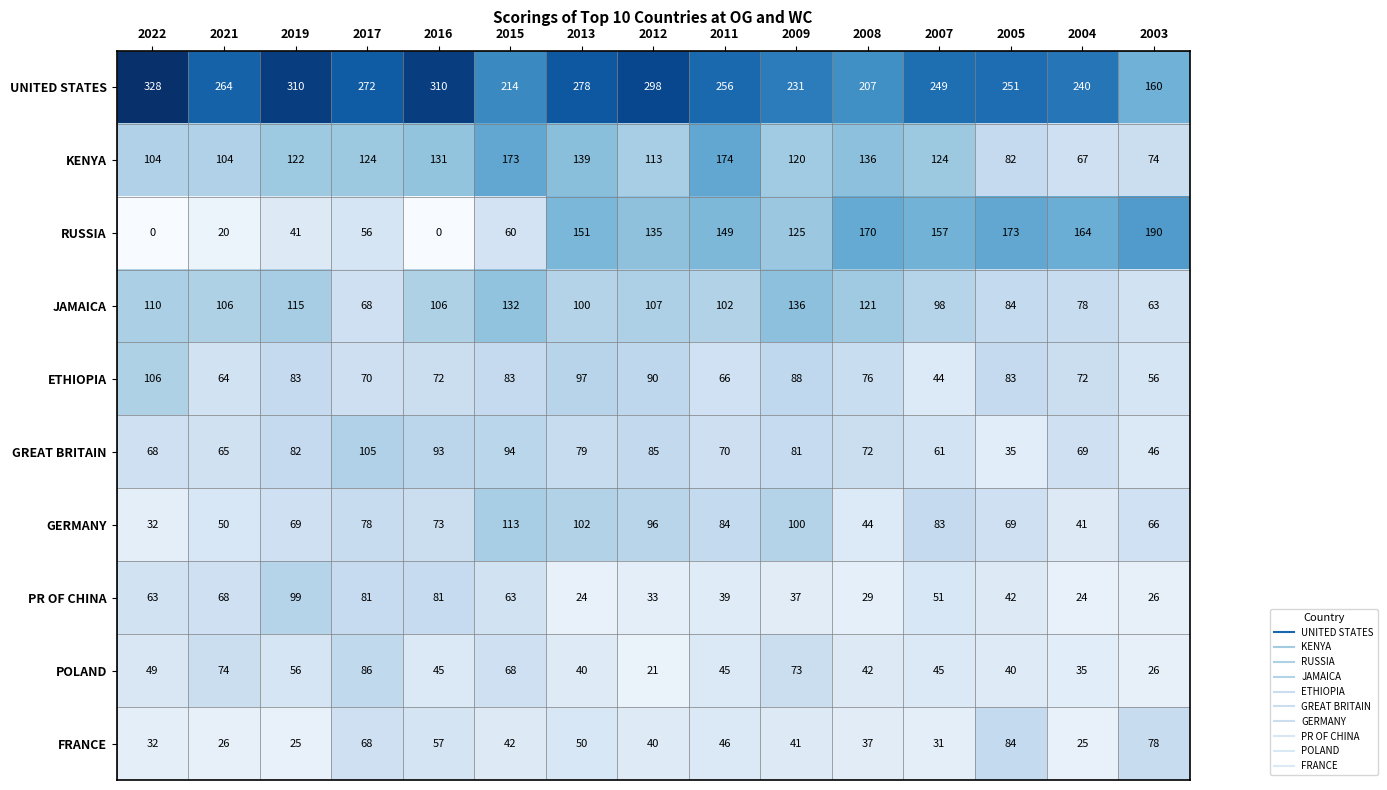

At which label does GREAT BRITAIN first exceed 72?

2019